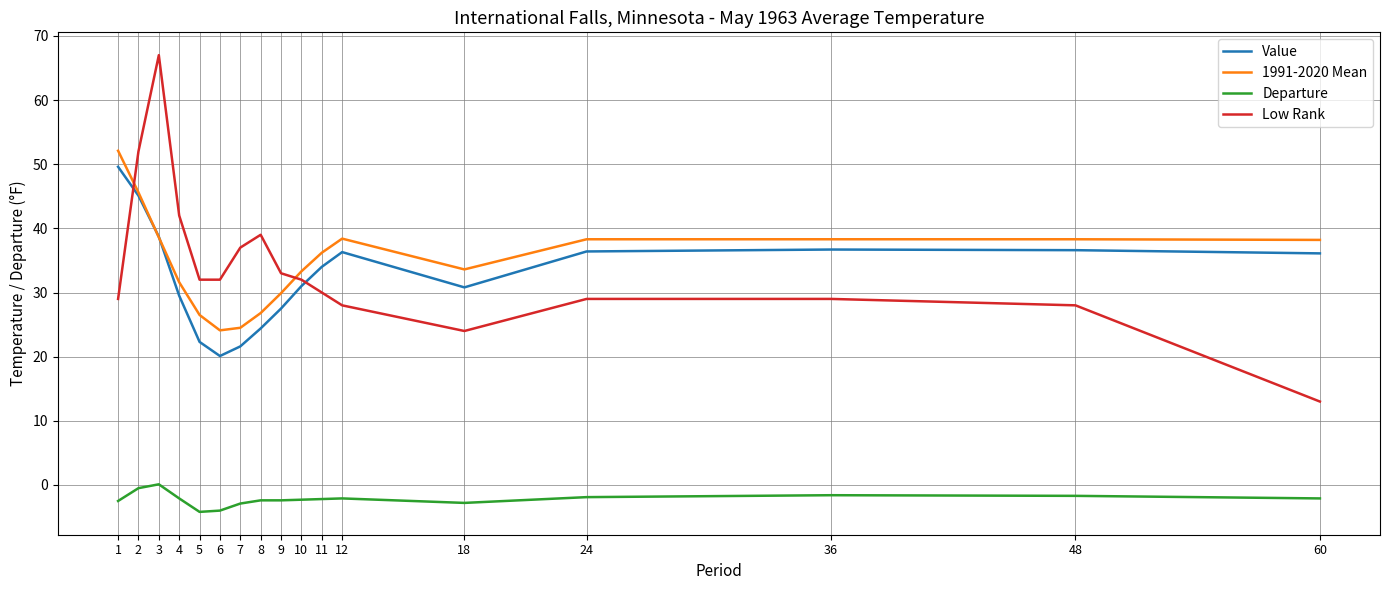

What is the difference between the highest and lowest values at 1?

54.6